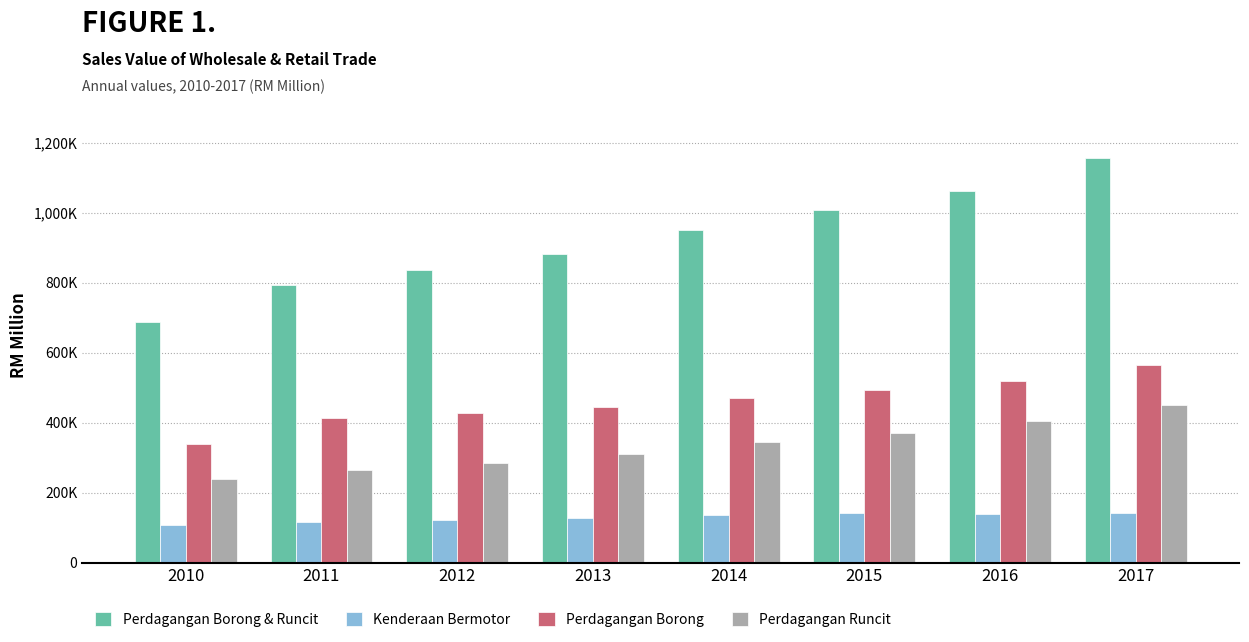

What are all the series names shown in the legend?

Perdagangan Borong & Runcit, Kenderaan Bermotor, Perdagangan Borong, Perdagangan Runcit